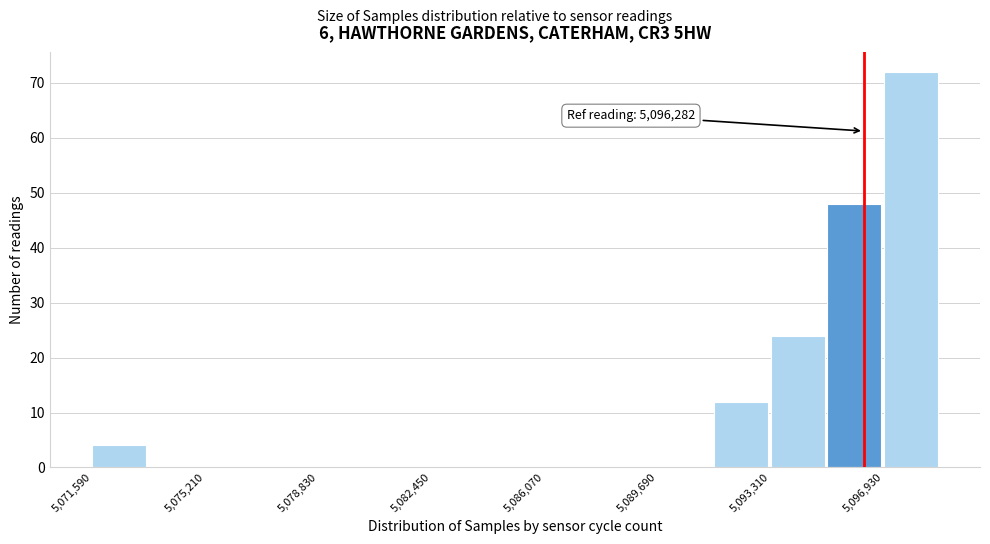

Read against the x-axis, roughly where is the centre of the tallest bar?

5098000